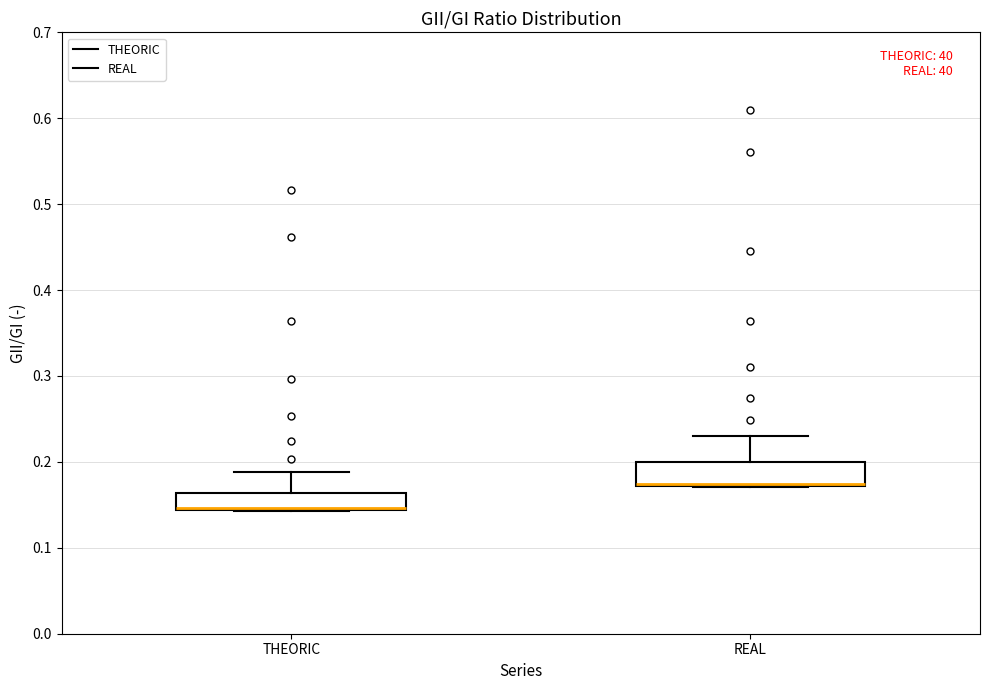

Reading left to right, read every box against the y-axis: the position of its median line, the range the box covers, and the ends of its whiskers. The values are not printed on the chart, so give them approximately, as read against the axis.

THEORIC: median 0.15 (drawn on the box's lower edge), box 0.14 to 0.16, whiskers 0.14 to 0.19
REAL: median 0.17 (drawn on the box's lower edge), box 0.17 to 0.20, whiskers 0.17 to 0.23